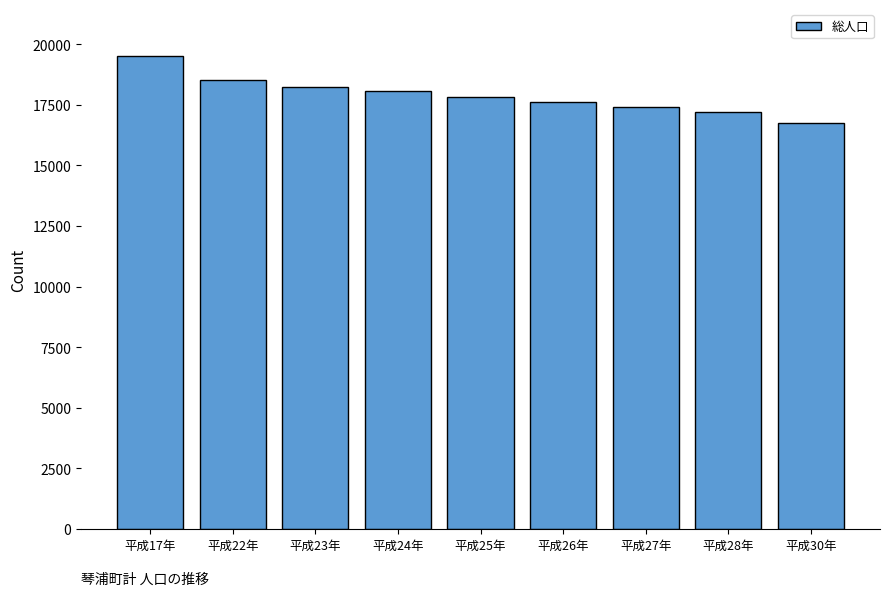

How many bars are there in total?

9